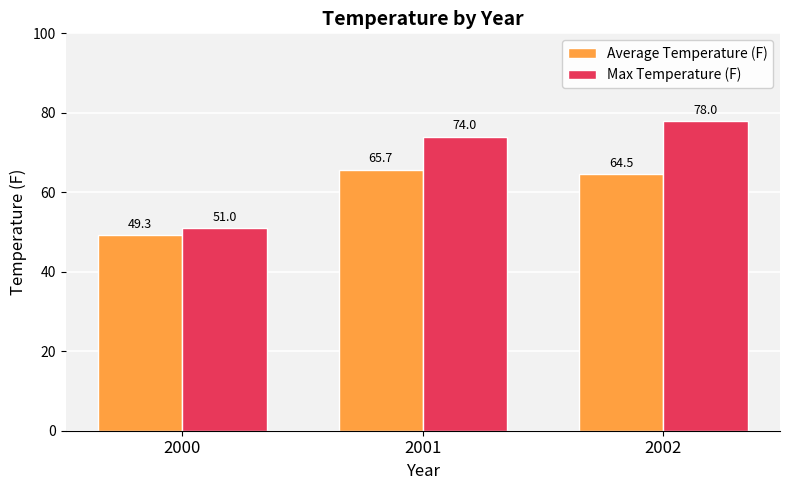

What are all the series names shown in the legend?

Average Temperature (F), Max Temperature (F)